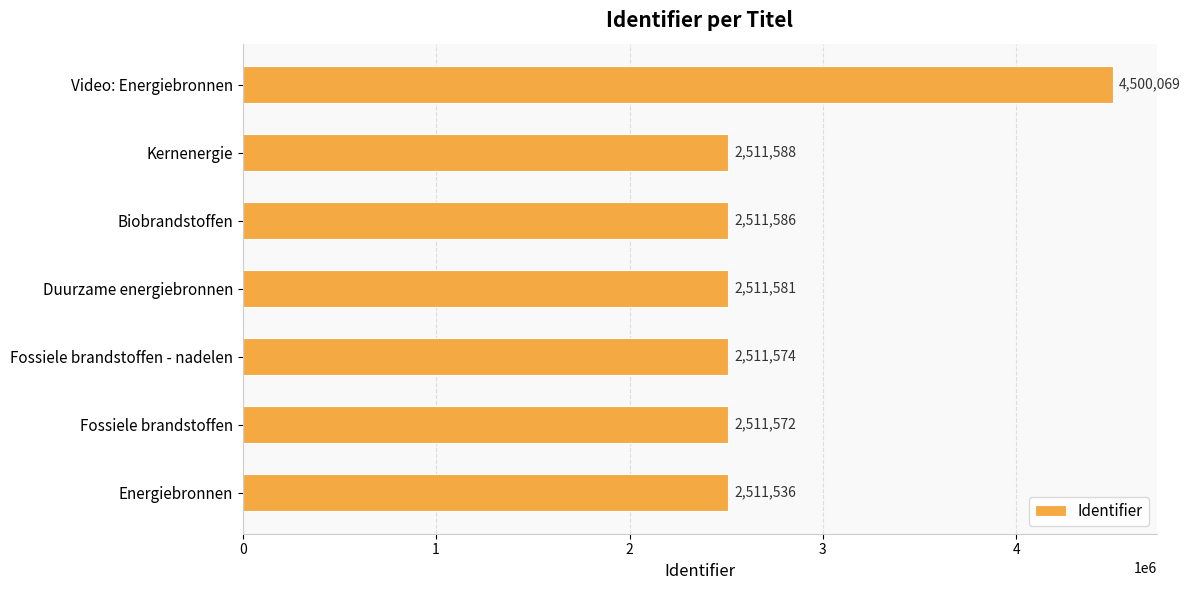

Count the number of categories in the chart.

7